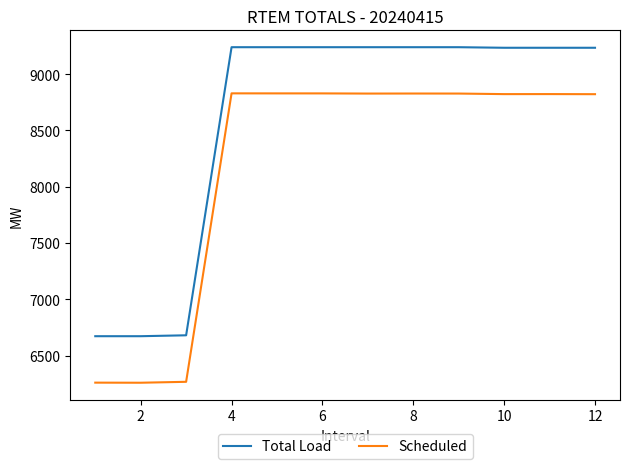

How many values in the Total Load series exceed 9239?

6